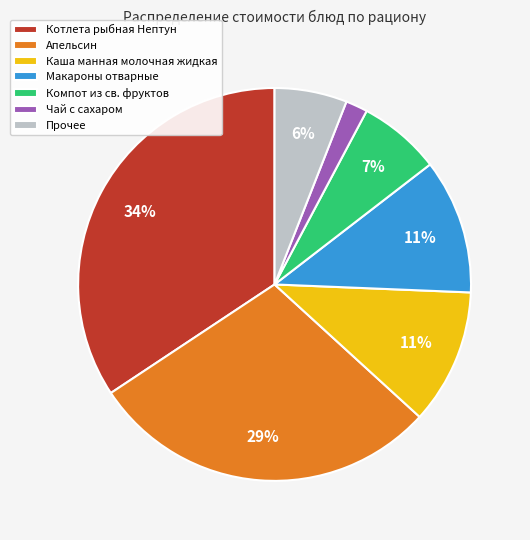

Does Апельсин represent more than half of the total?

No